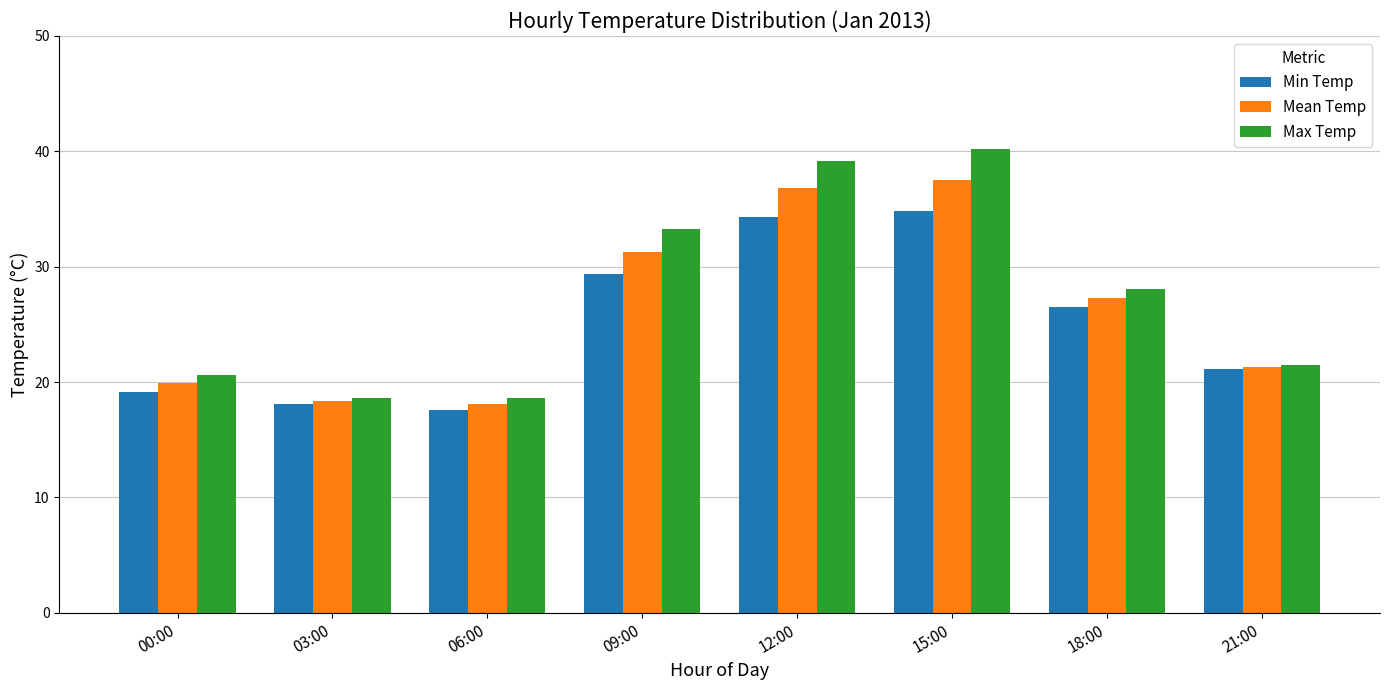

Reading left to right, what are all the values shown in this chart?

Min Temp: 19.1	18.1	17.6	29.4	34.3	34.8	26.5	21.1
Mean Temp: 19.9	18.4	18.1	31.3	36.8	37.5	27.3	21.3
Max Temp: 20.6	18.6	18.6	33.3	39.2	40.2	28.1	21.5